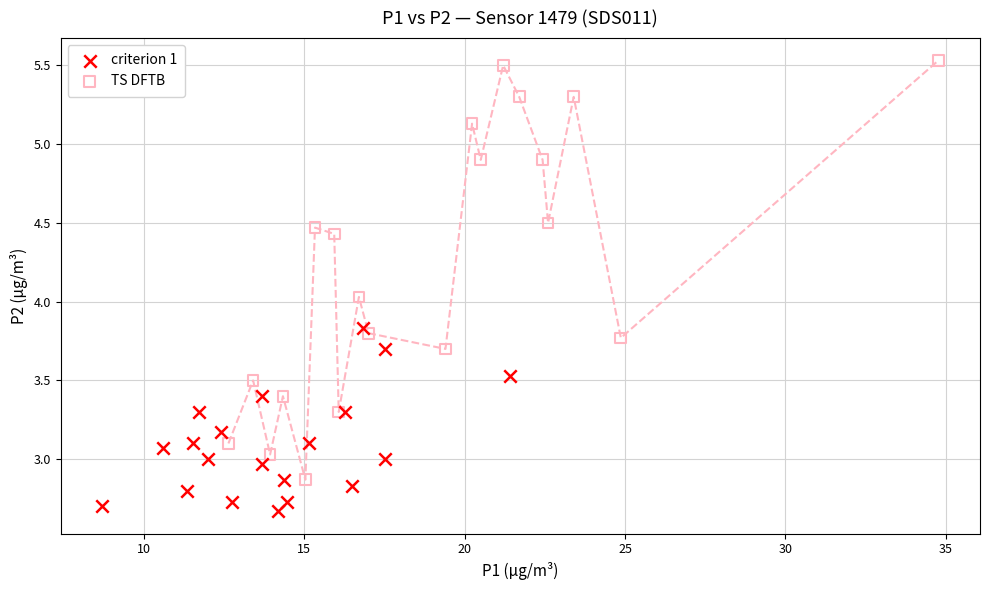

Which series contains the highest Y value?

TS DFTB